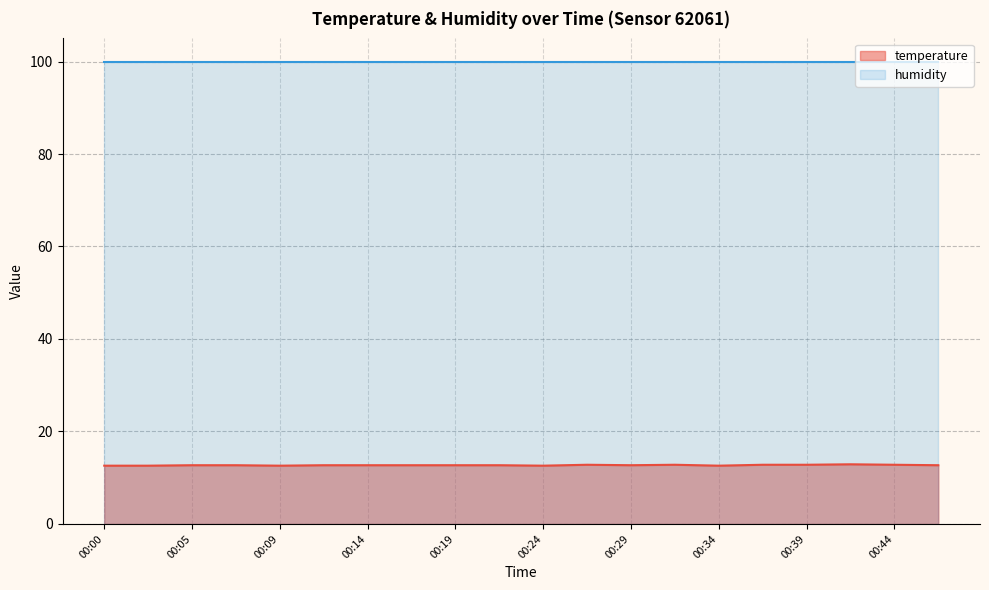

Which label corresponds to the largest value in the chart?

00:41